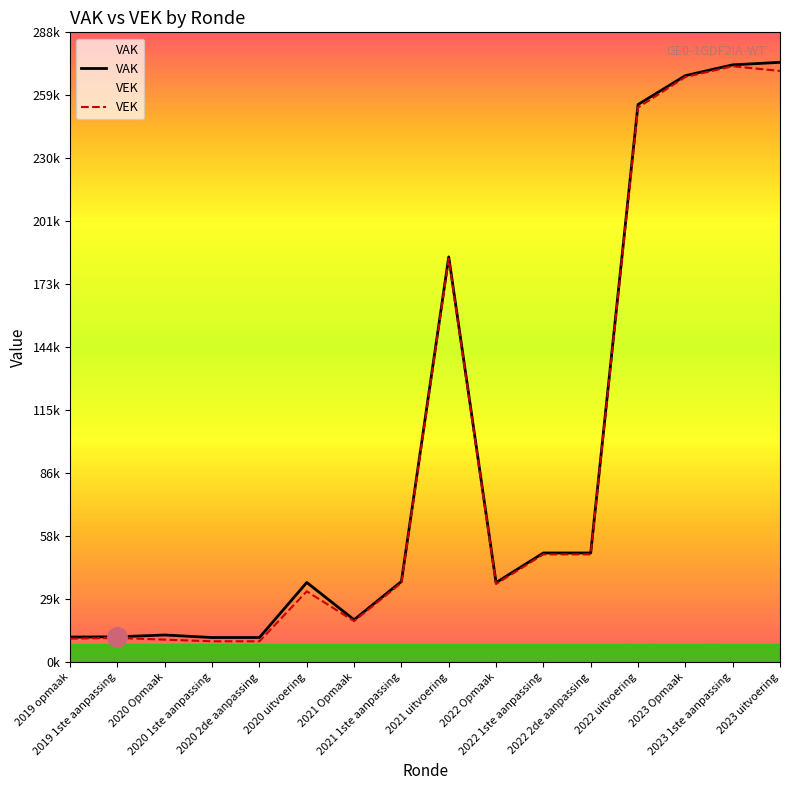

List the series in order of their overall mean, lowest first.

VEK, VAK